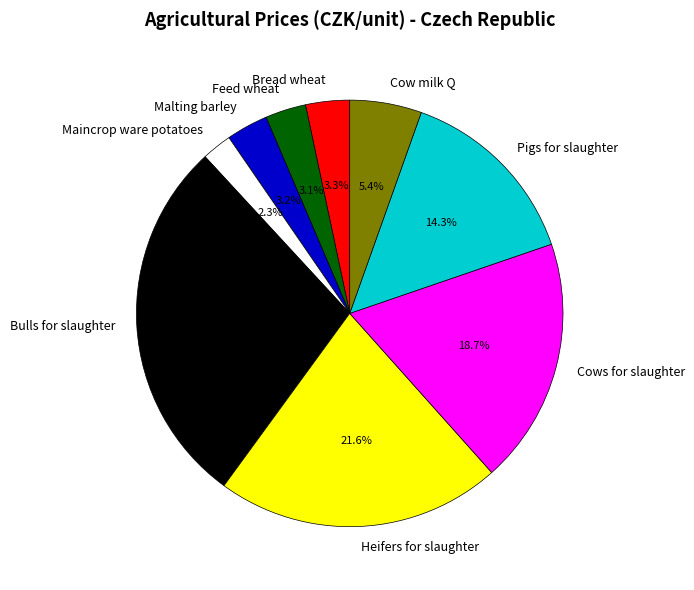

Between Heifers for slaughter and Cow milk Q, which is larger?

Heifers for slaughter